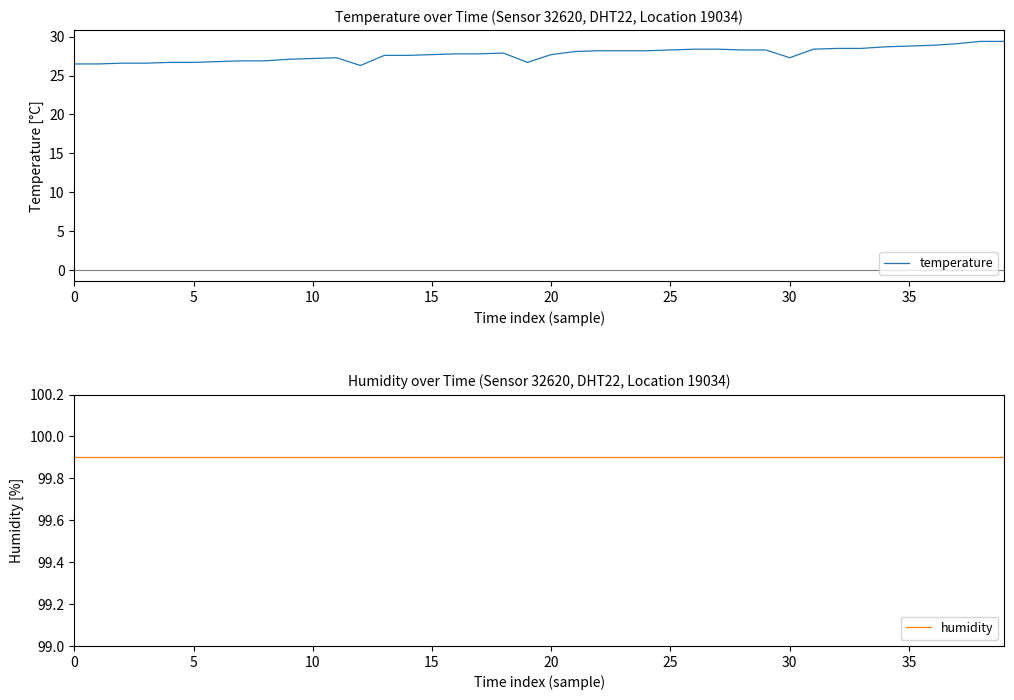

The value of temperature at 15 is 27.7. True or false?

True